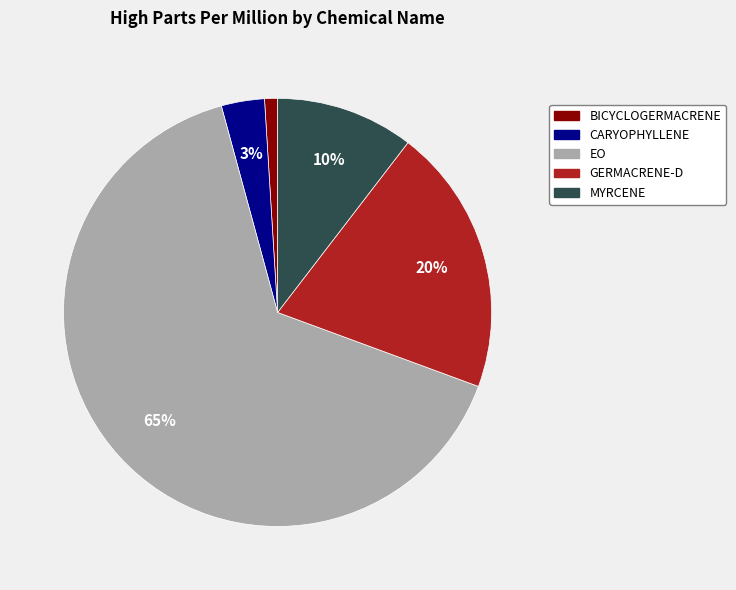

Does EO represent more than half of the total?

Yes